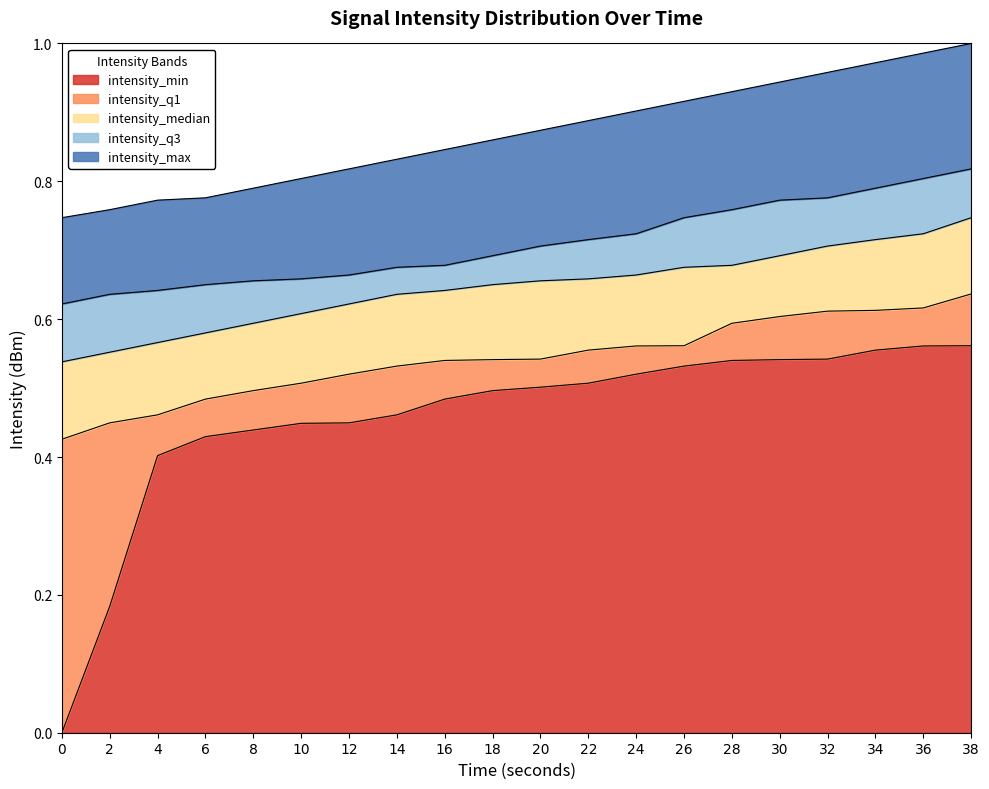

Between 4 and 0, which is larger?

4